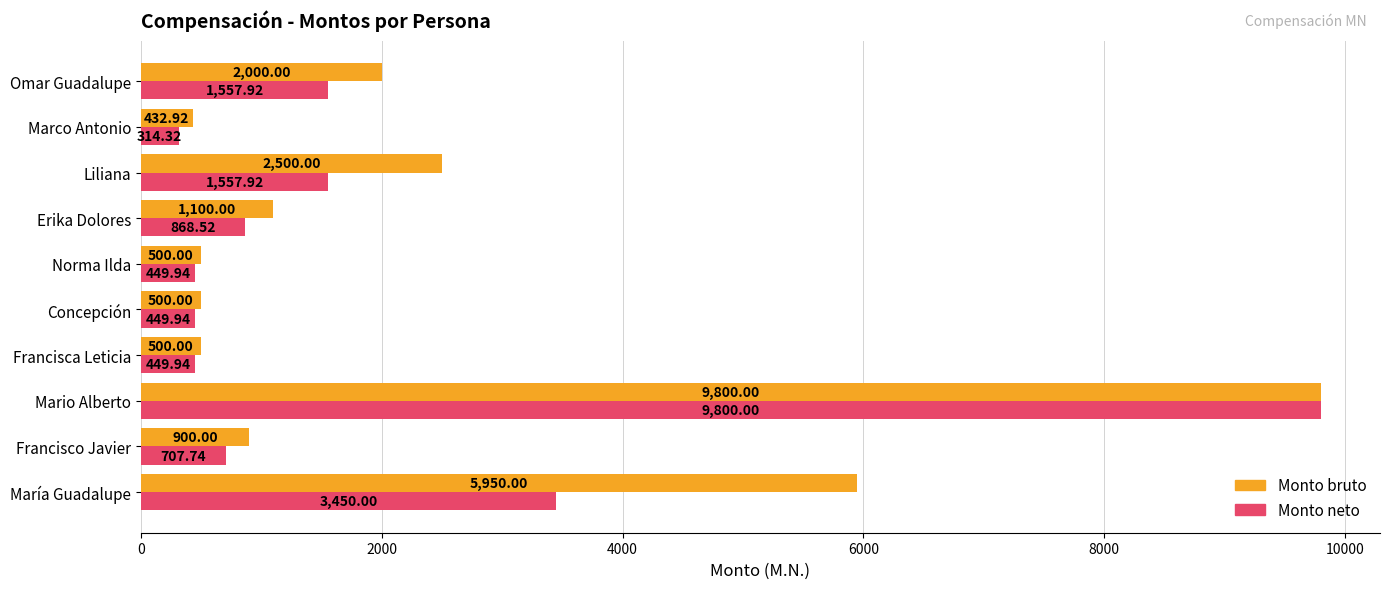

What is the difference between the Monto neto values at Francisco Javier and Omar Guadalupe?

850.2